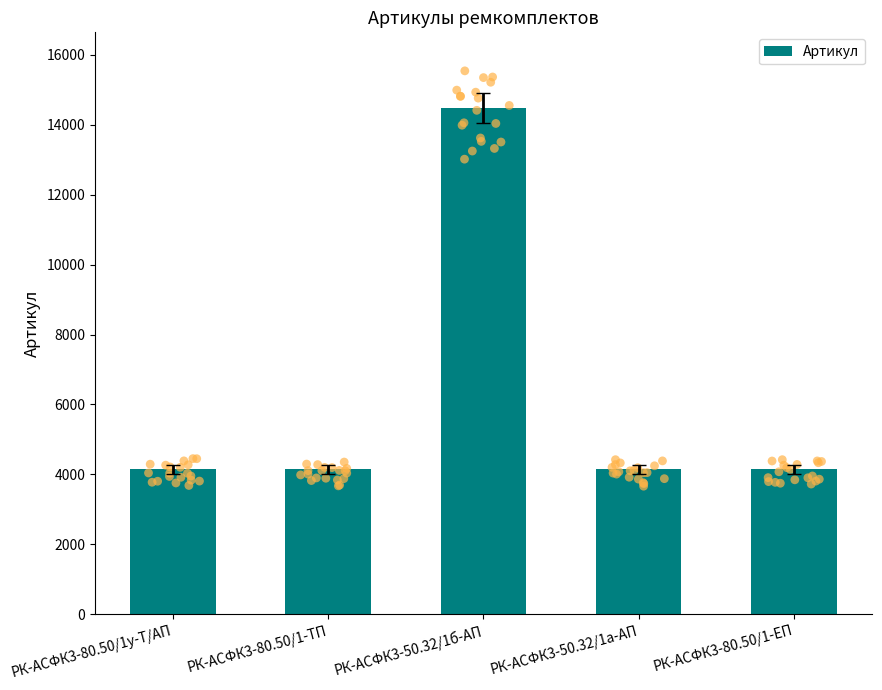

Between РК-АСФК3-80.50/1-ТП and РК-АСФК3-80.50/1-ЕП, which is larger?

РК-АСФК3-80.50/1-ТП